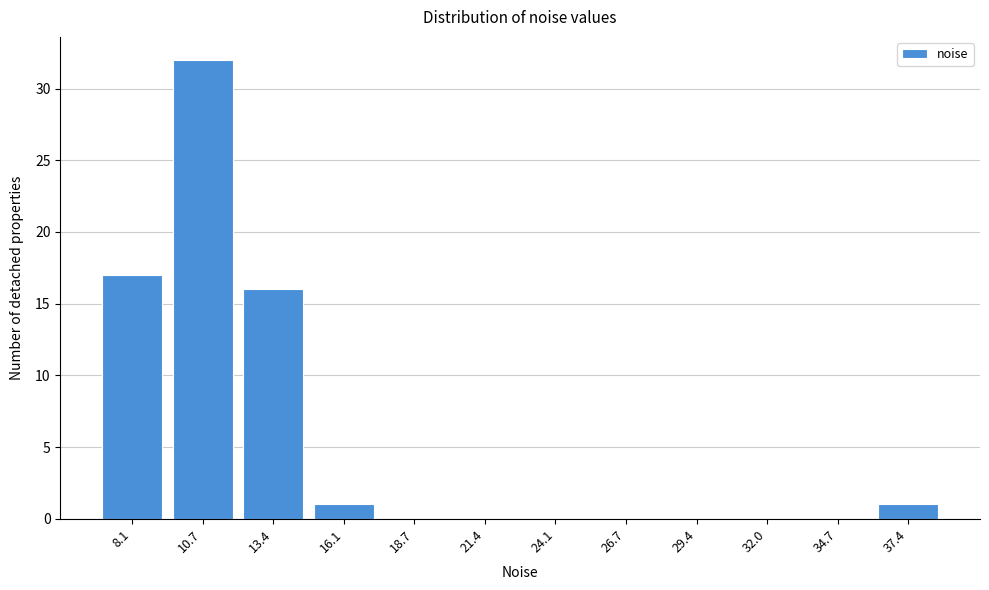

Reading left to right, extract all data points from this chart.

8.1=17	10.7=32	13.4=16	16.1=1	18.7=0	21.4=0	24.1=0	26.7=0	29.4=0	32.0=0	34.7=0	37.4=1